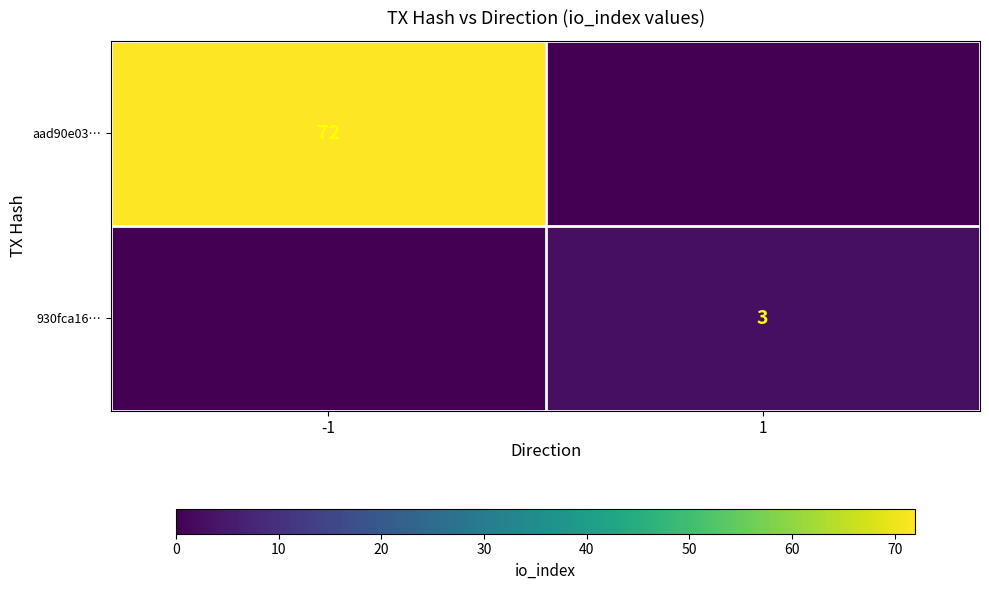

The aad90e03… series shows 72 at -1. True or false?

True